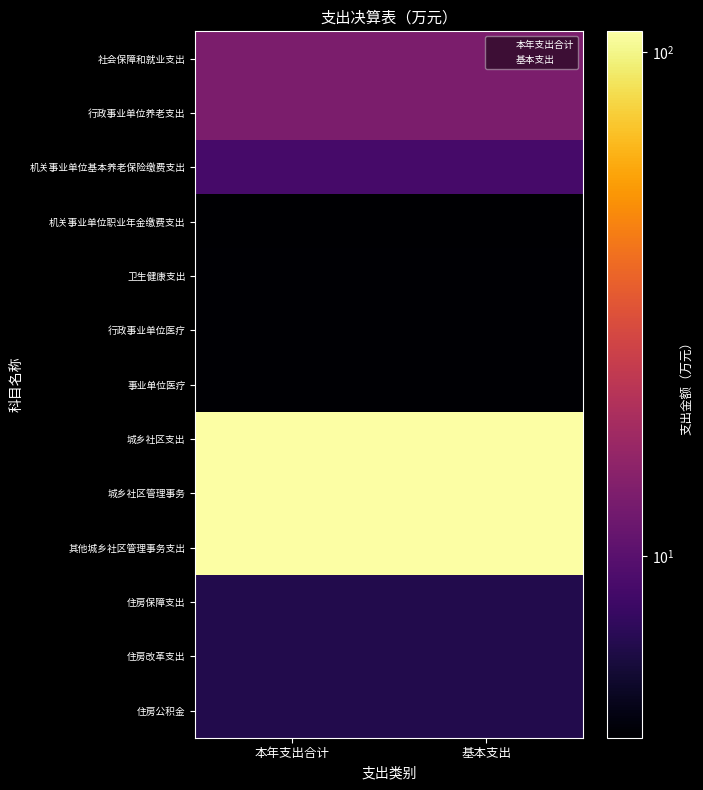

Reading left to right, list all the values displayed in this chart.

社会保障和就业支出: 13.1	13.1
行政事业单位养老支出: 13.1	13.1
机关事业单位基本养老保险缴费支出: 8.7	8.7
机关事业单位职业年金缴费支出: 4.4	4.4
卫生健康支出: 4.5	4.5
行政事业单位医疗: 4.5	4.5
事业单位医疗: 4.5	4.5
城乡社区支出: 110.0	110.0
城乡社区管理事务: 110.0	110.0
其他城乡社区管理事务支出: 110.0	110.0
住房保障支出: 6.6	6.6
住房改革支出: 6.6	6.6
住房公积金: 6.6	6.6